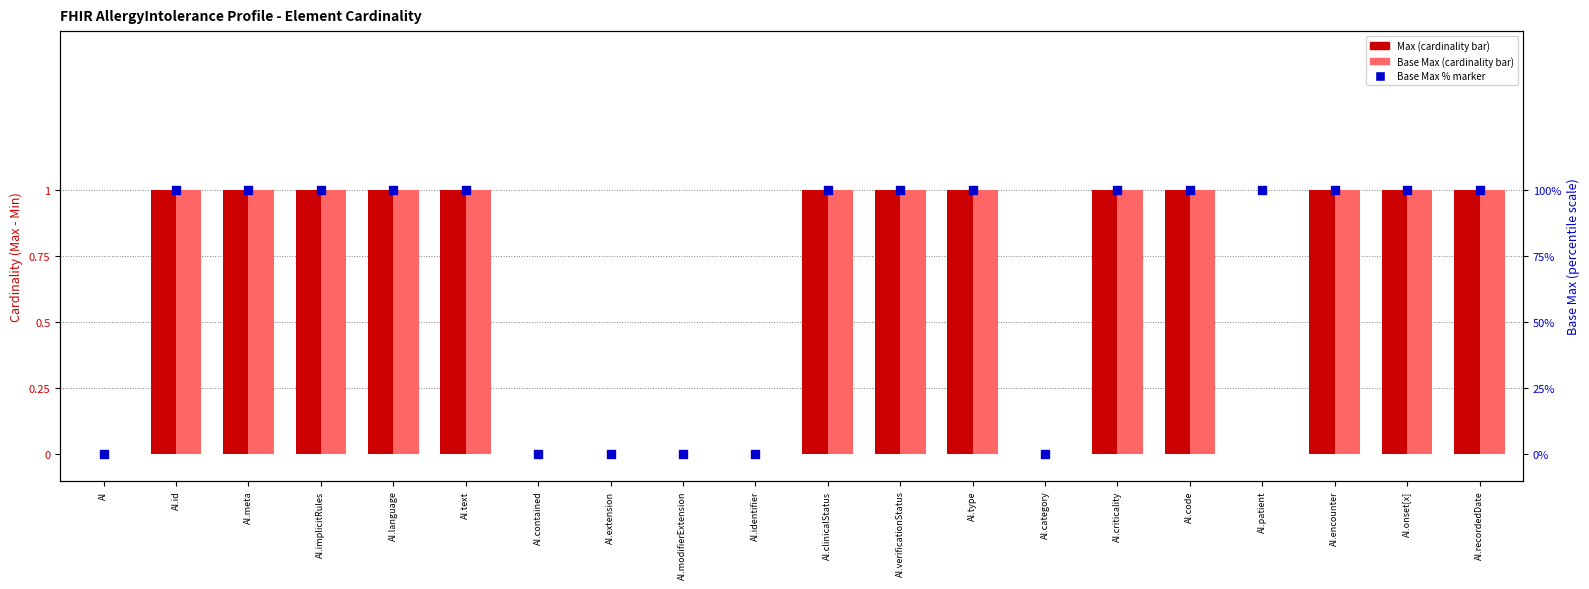

What are all the series names shown in the legend?

Max, Base Max, Base Max %